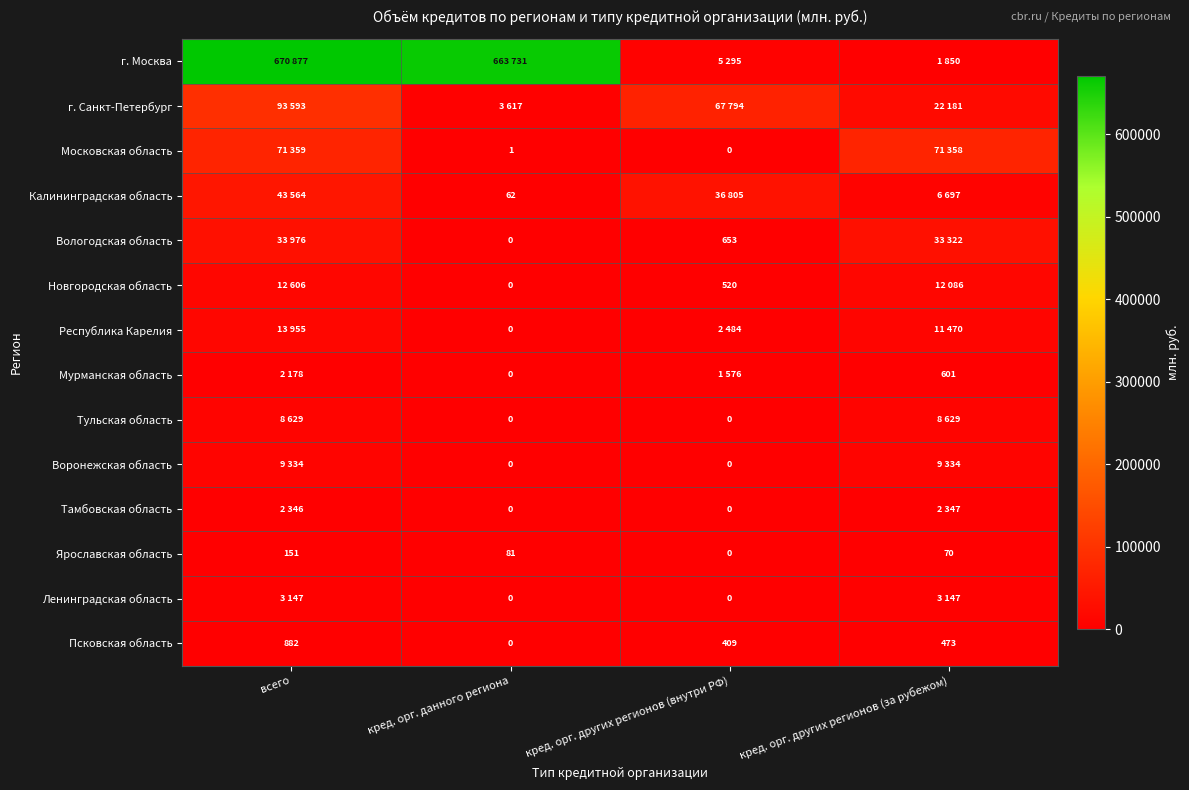

The Псковская область series shows 882 at всего. True or false?

True